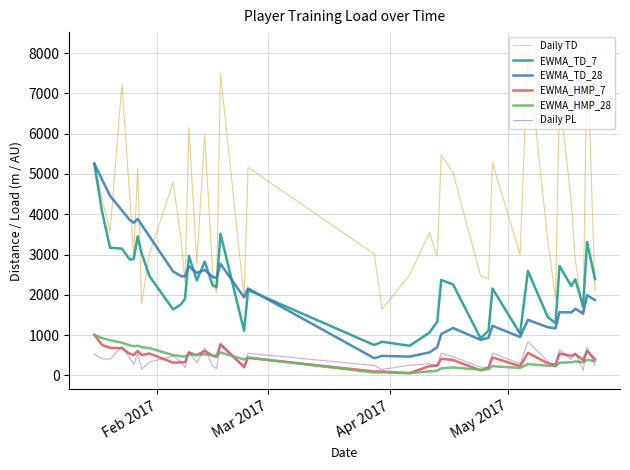

What is the average value of the EWMA_HMP_7 series?

435